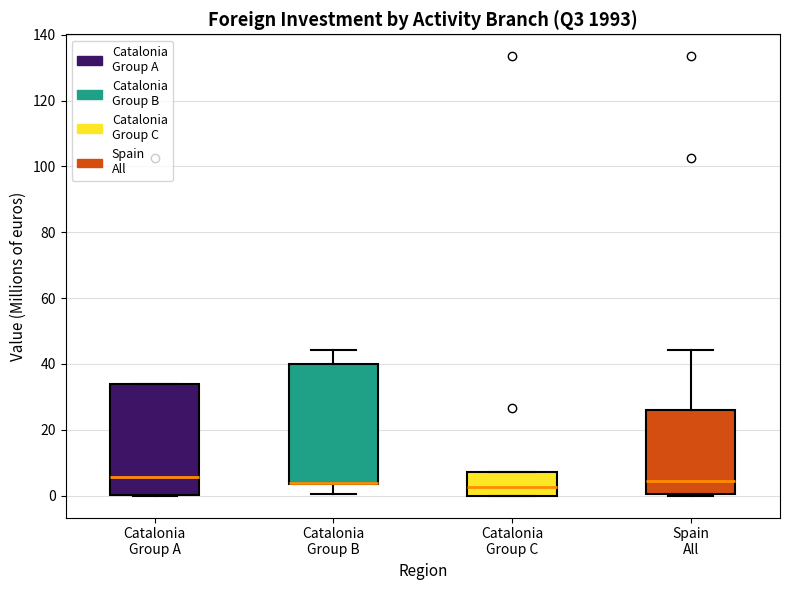

Reading left to right, read every box against the y-axis: the position of its median line, the range the box covers, and the ends of its whiskers. The values are not printed on the chart, so give them approximately, as read against the axis.

Catalonia Group A: median 6, box 0 to 34, whiskers 0 to 34
Catalonia Group B: median 4 (drawn on the box's lower edge), box 4 to 40, whiskers 0 to 44
Catalonia Group C: median 2, box 0 to 8, whiskers 0 to 8
Spain All: median 4, box 0 to 26, whiskers 0 to 44